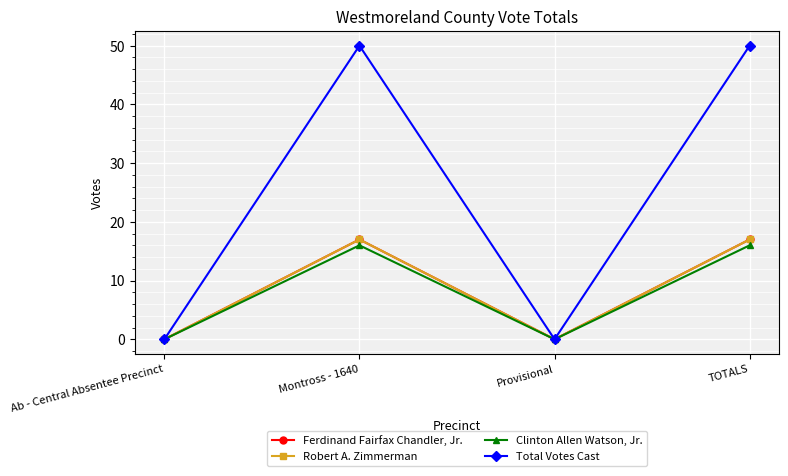

Does the chart have visible grid lines?

Yes